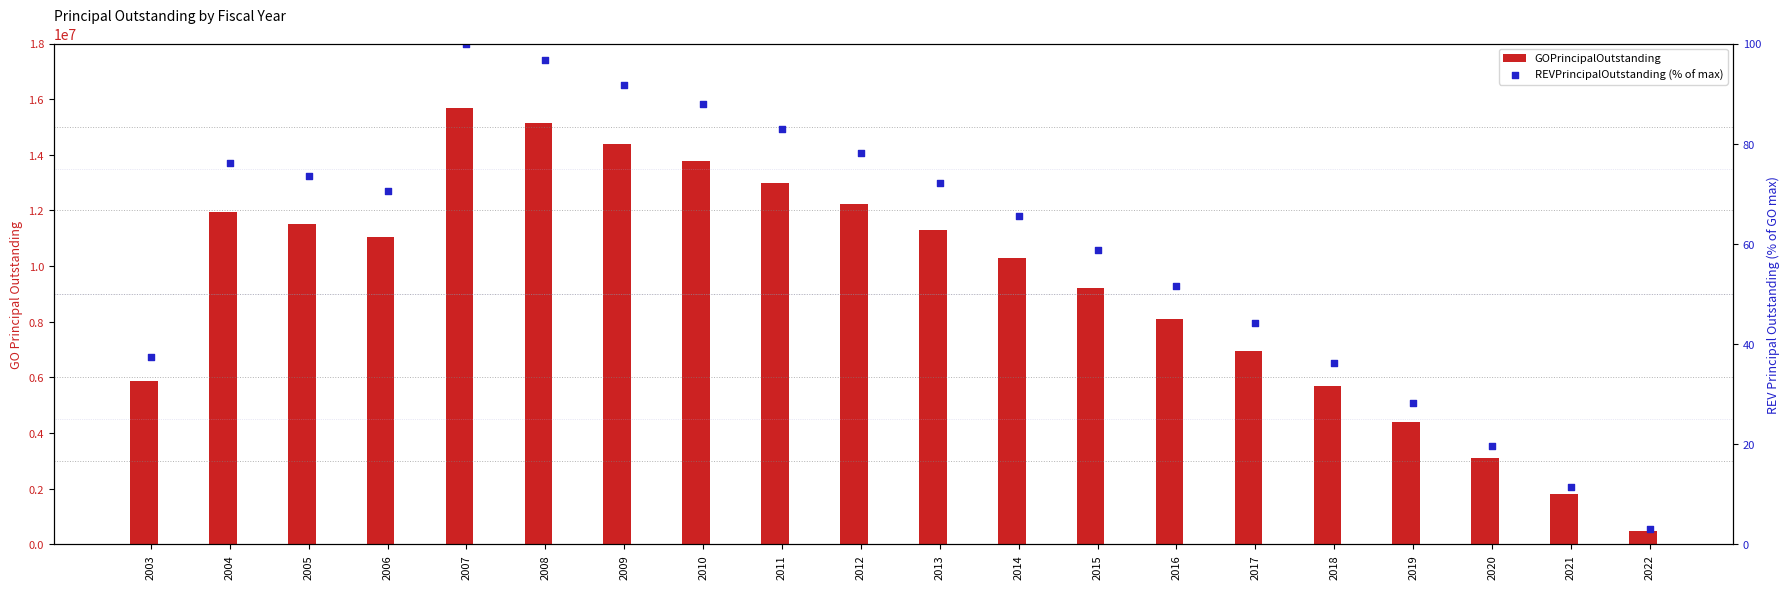

Which series has the widest spread of Y values?

GOPrincipalOutstanding